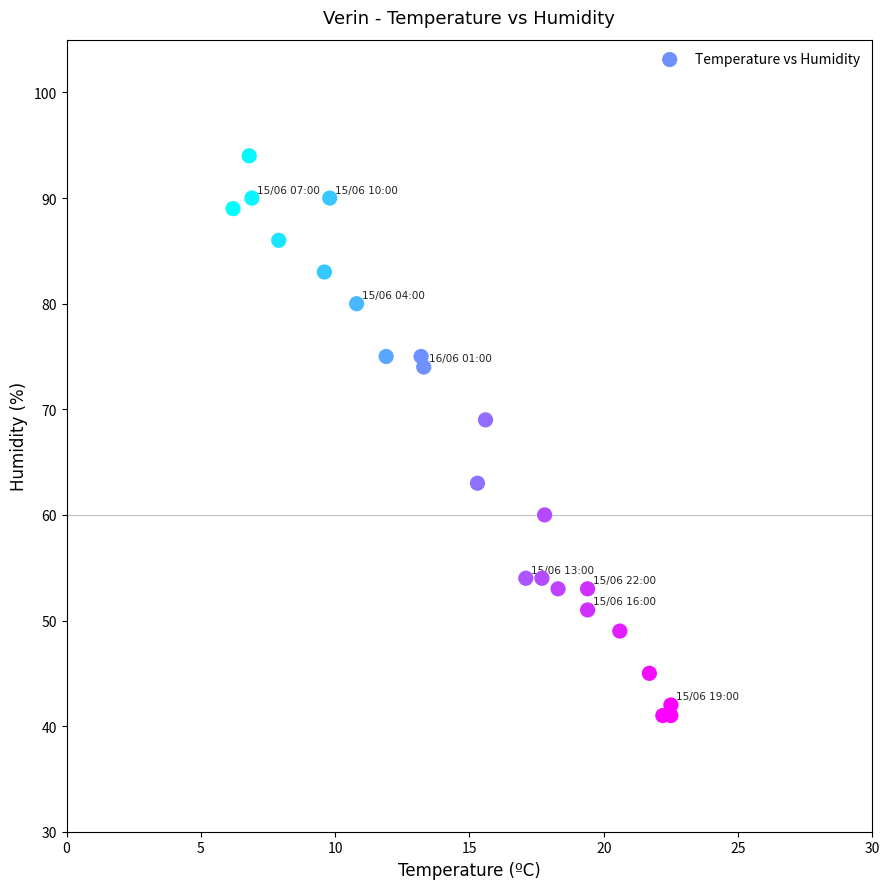

What is the range of Y values (max minus min)?

53